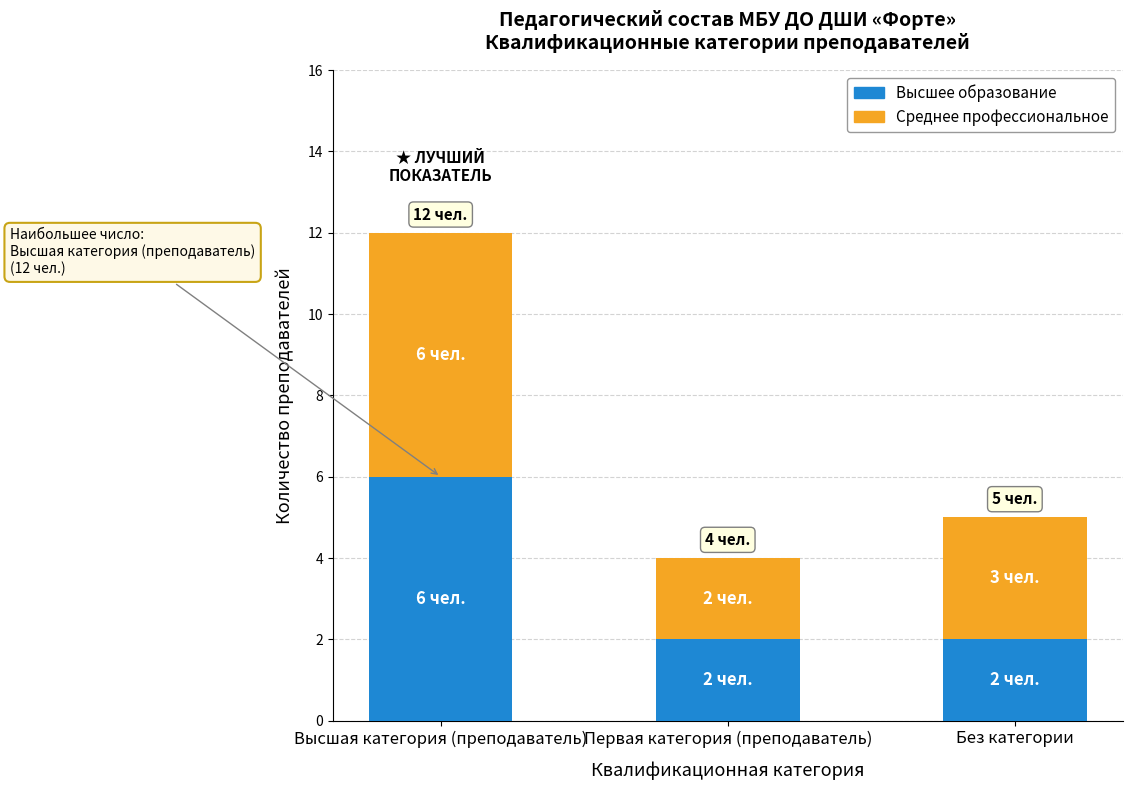

How many data points does each series have?

3